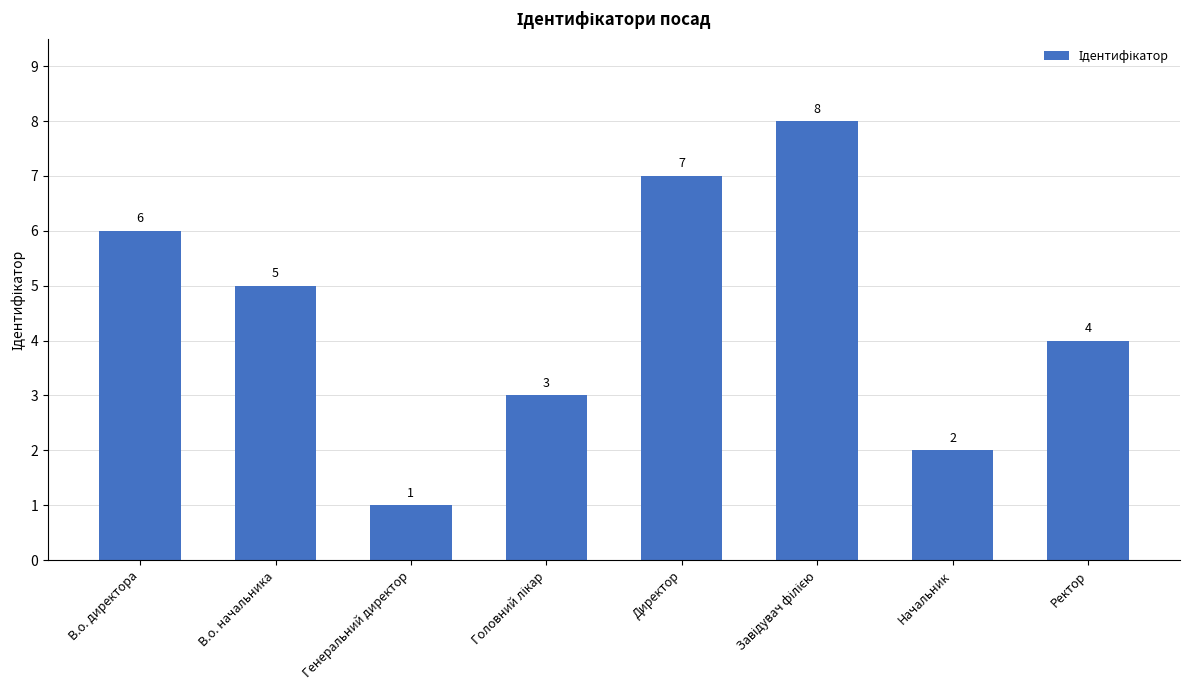

How many values are between 3 and 7?

5